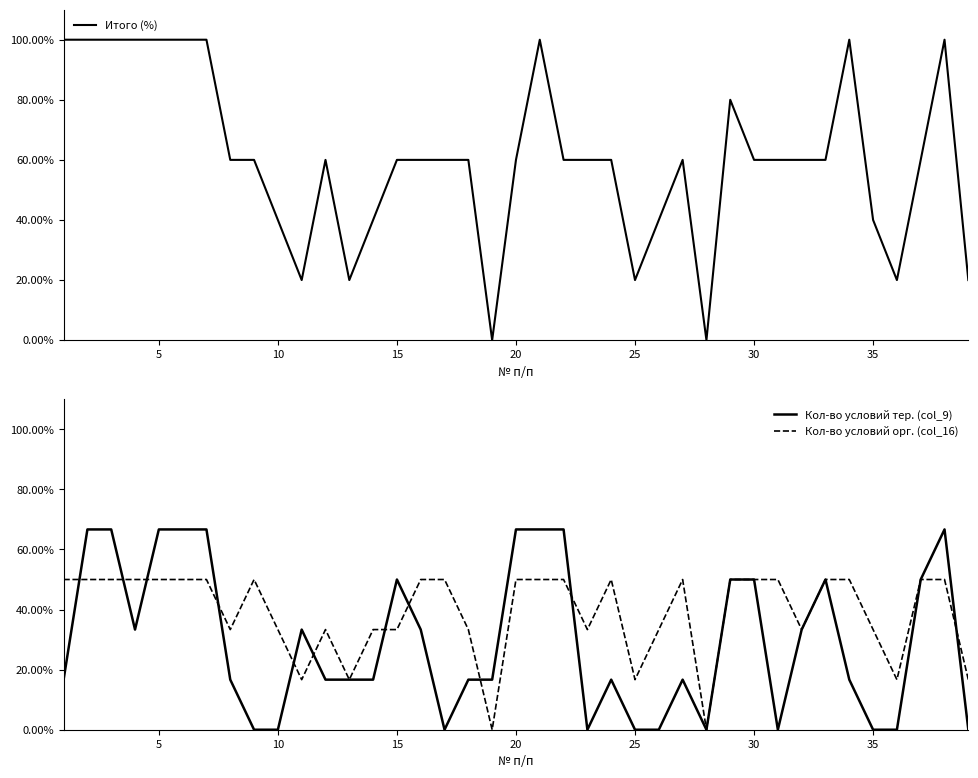

What is the difference between the maximum and minimum values in the Кол-во условий орг. (col_16) series?

0.5